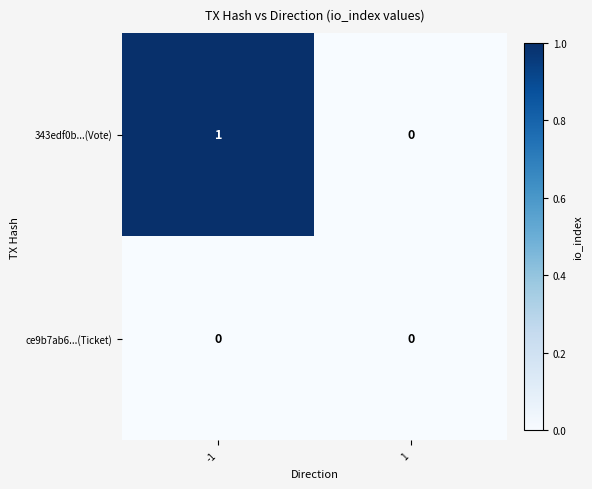

Reading left to right, what are all the values shown in this chart?

343edf0b...(Vote): -1=1	1=0
ce9b7ab6...(Ticket): -1=0	1=0